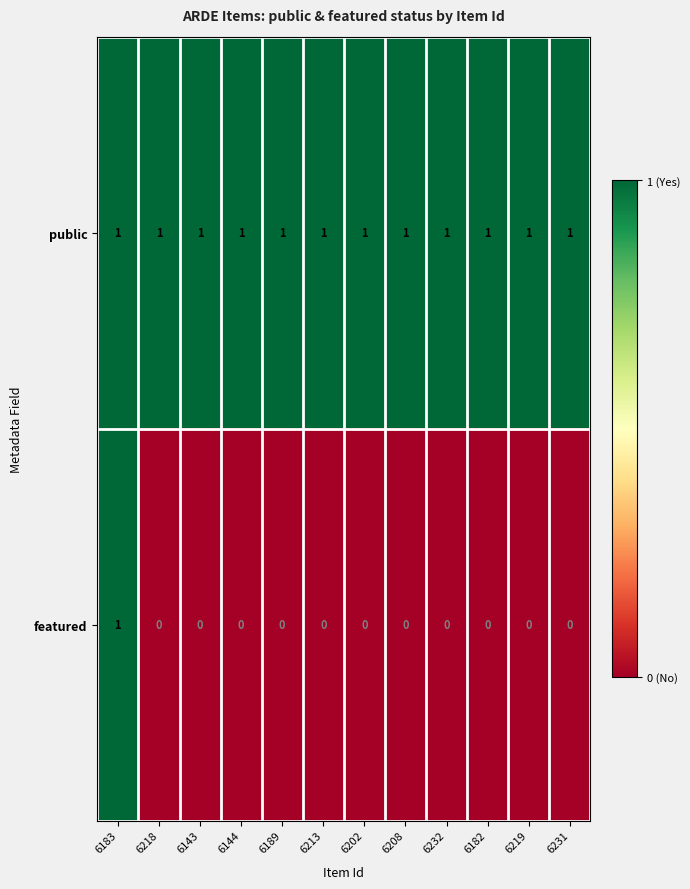

List the series in order of their overall mean, highest first.

public, featured